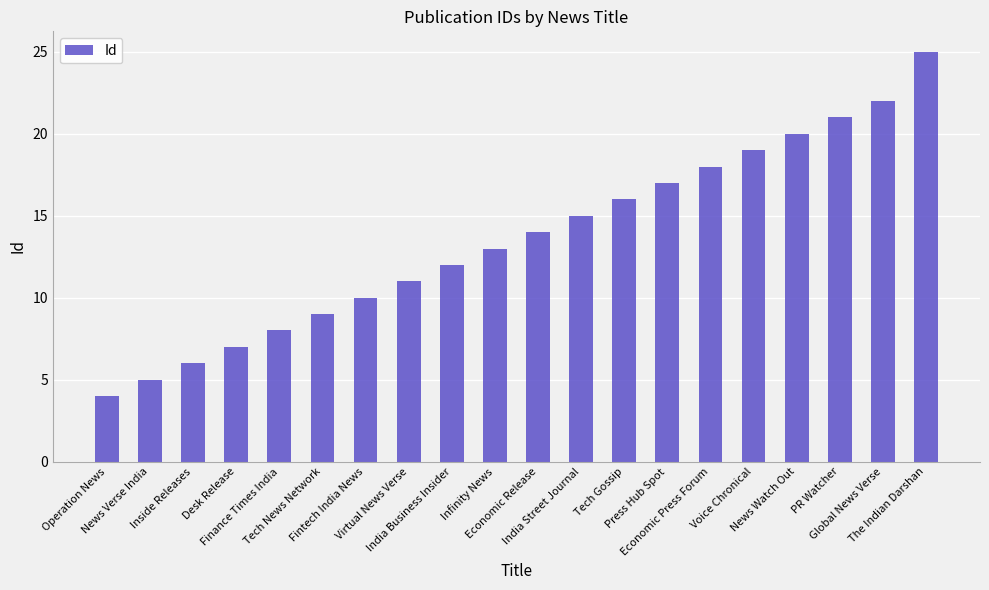

What is the change in value from Fintech India News to PR Watcher?

+11